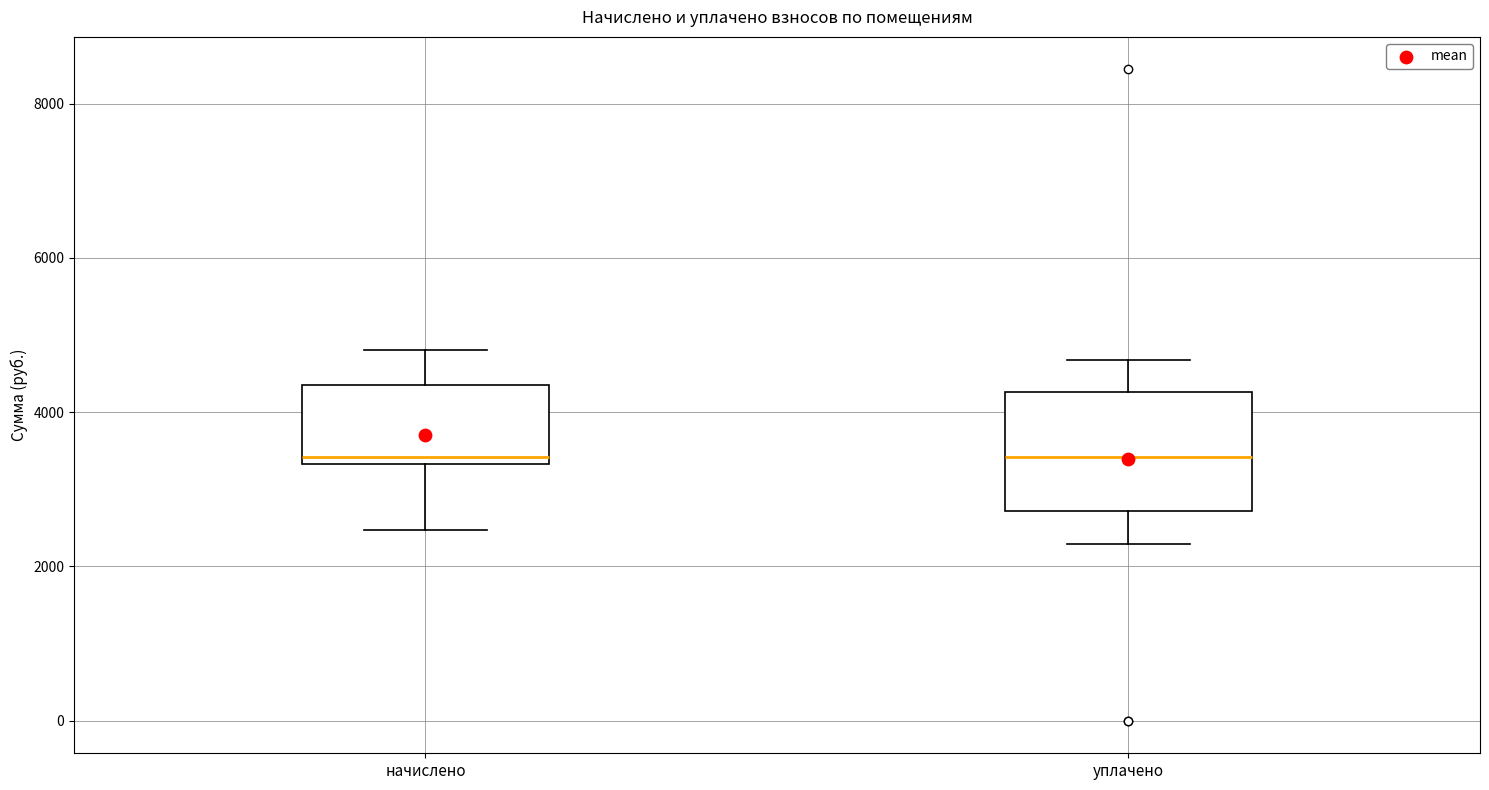

Reading left to right, transcribe this box plot: for each box, give where its median line is, the range the box spans, and where its two whiskers end, as read against the y-axis. The values are not printed on the chart, so give them approximately, as read against the axis.

начислено: median 3400 (just above the box's lower edge), box 3400 to 4400, whiskers 2400 to 4800
уплачено: median 3400, box 2800 to 4200, whiskers 2200 to 4600